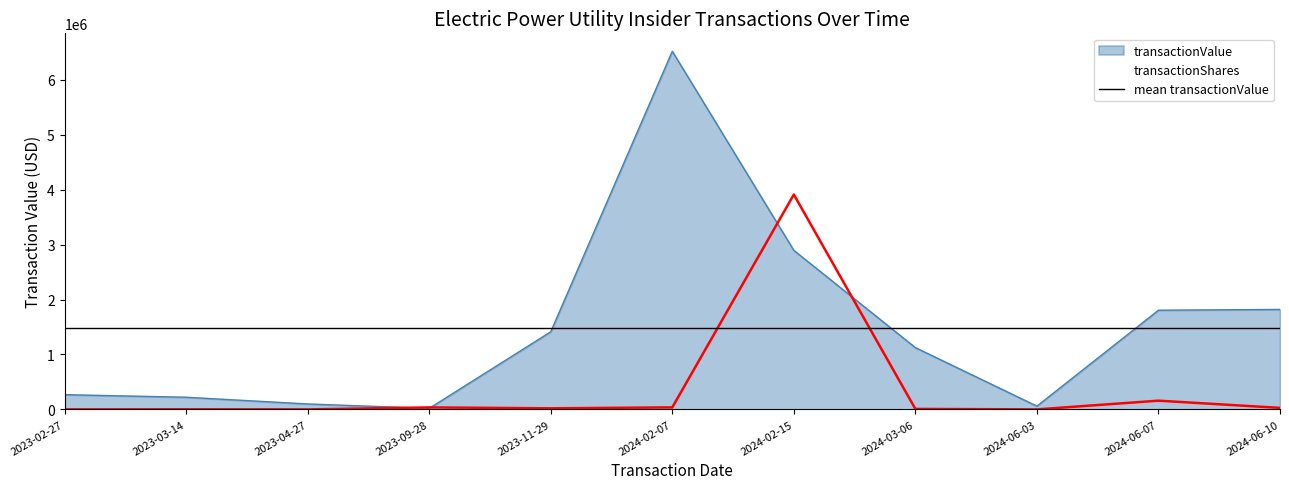

What is the total value across all series at 2023-11-29?

1433324.2